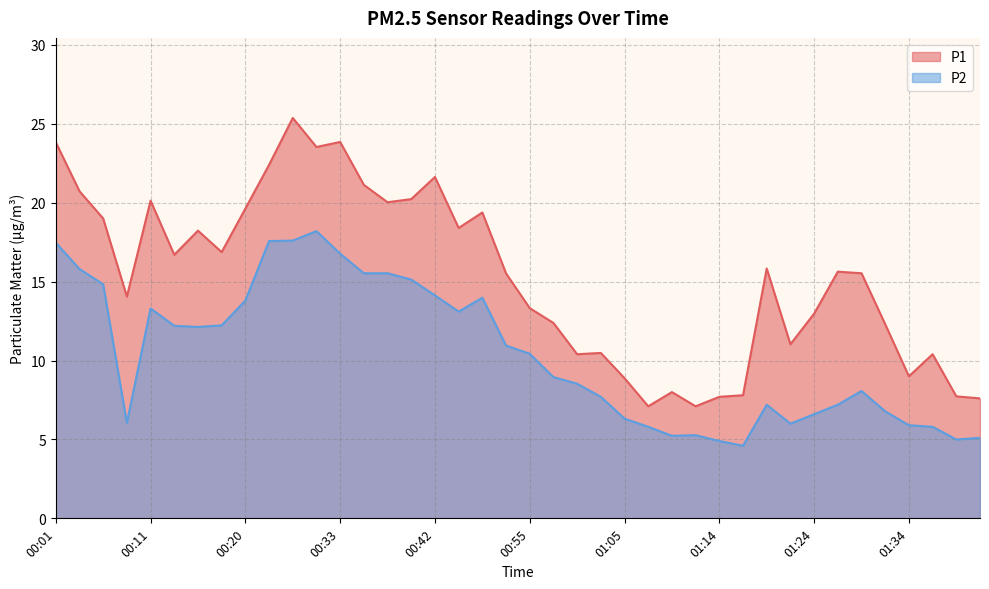

What is the maximum value for P1?

25.4